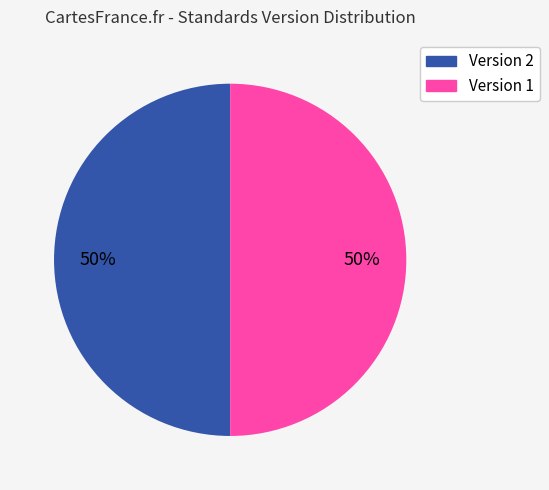

To the nearest percent, what is the average slice percentage?

50%